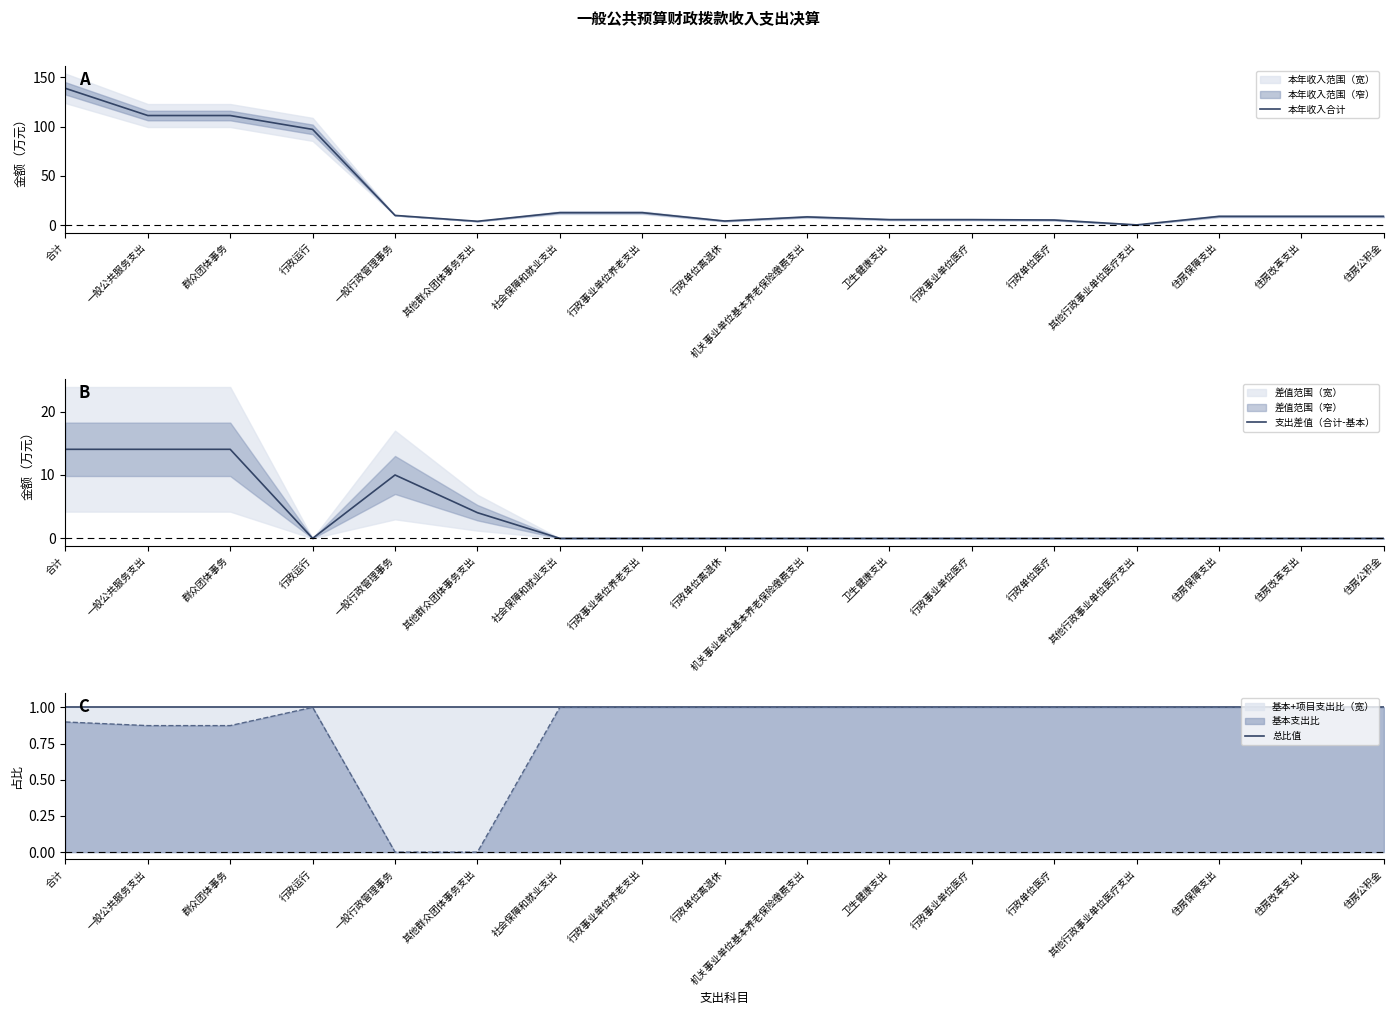

Where do 总比值 and 本年收入合计 first cross each other?

行政单位医疗 and 其他行政事业单位医疗支出